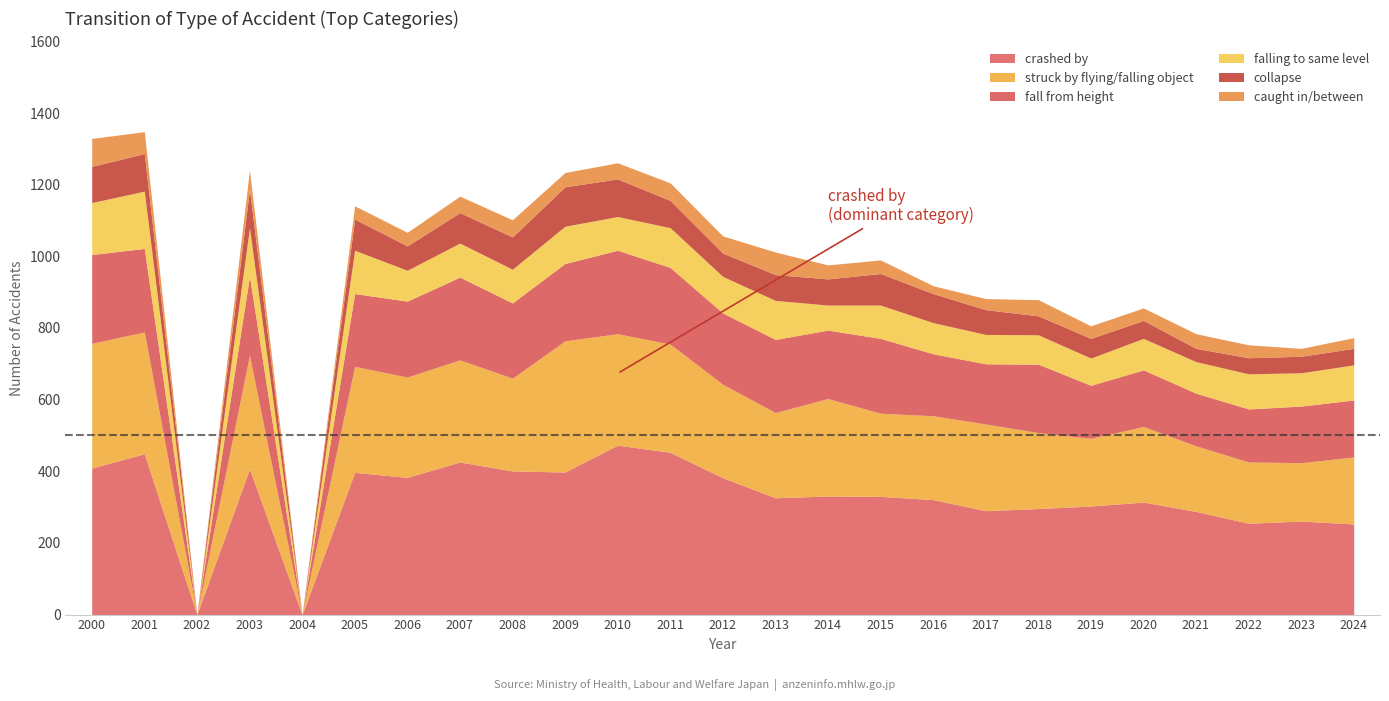

What is the difference between the highest and lowest values at 2017?

259